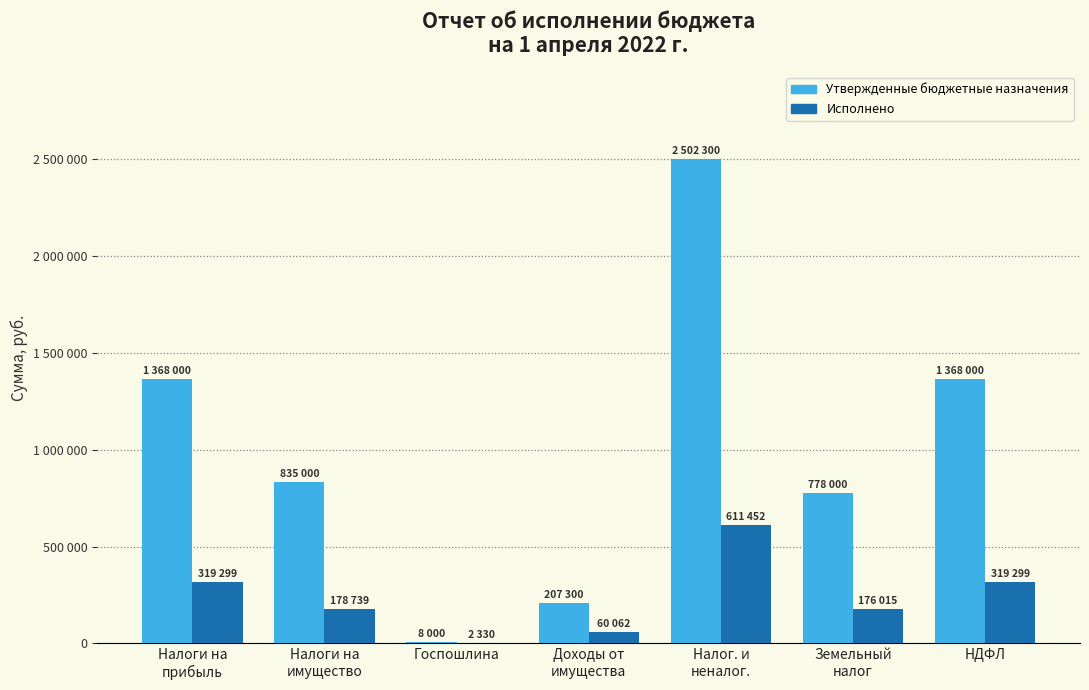

What are all the series names shown in the legend?

Утвержденные бюджетные назначения, Исполнено